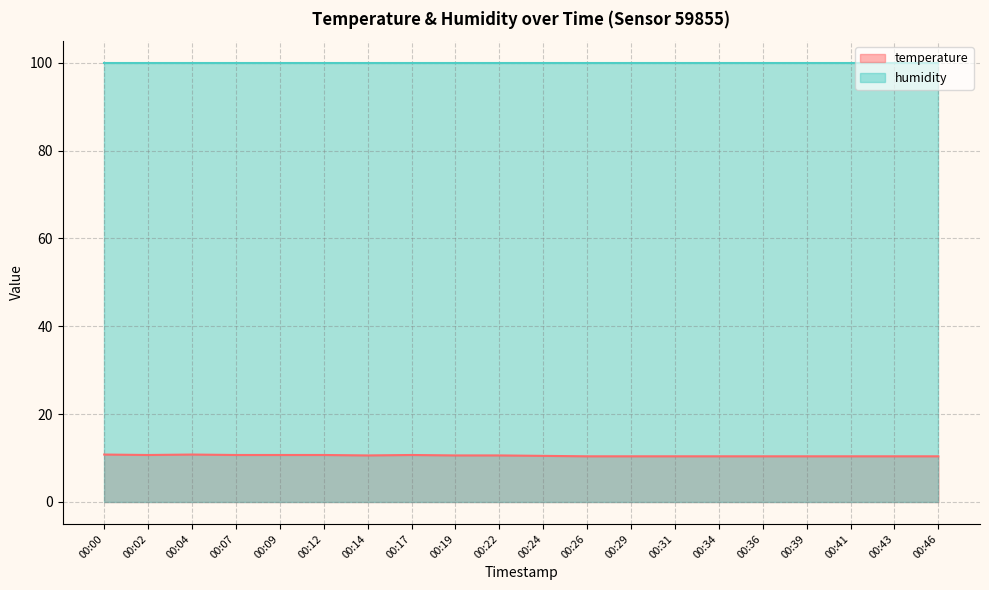

How many interior local valleys (lower than both neighbors) does the data have?

2